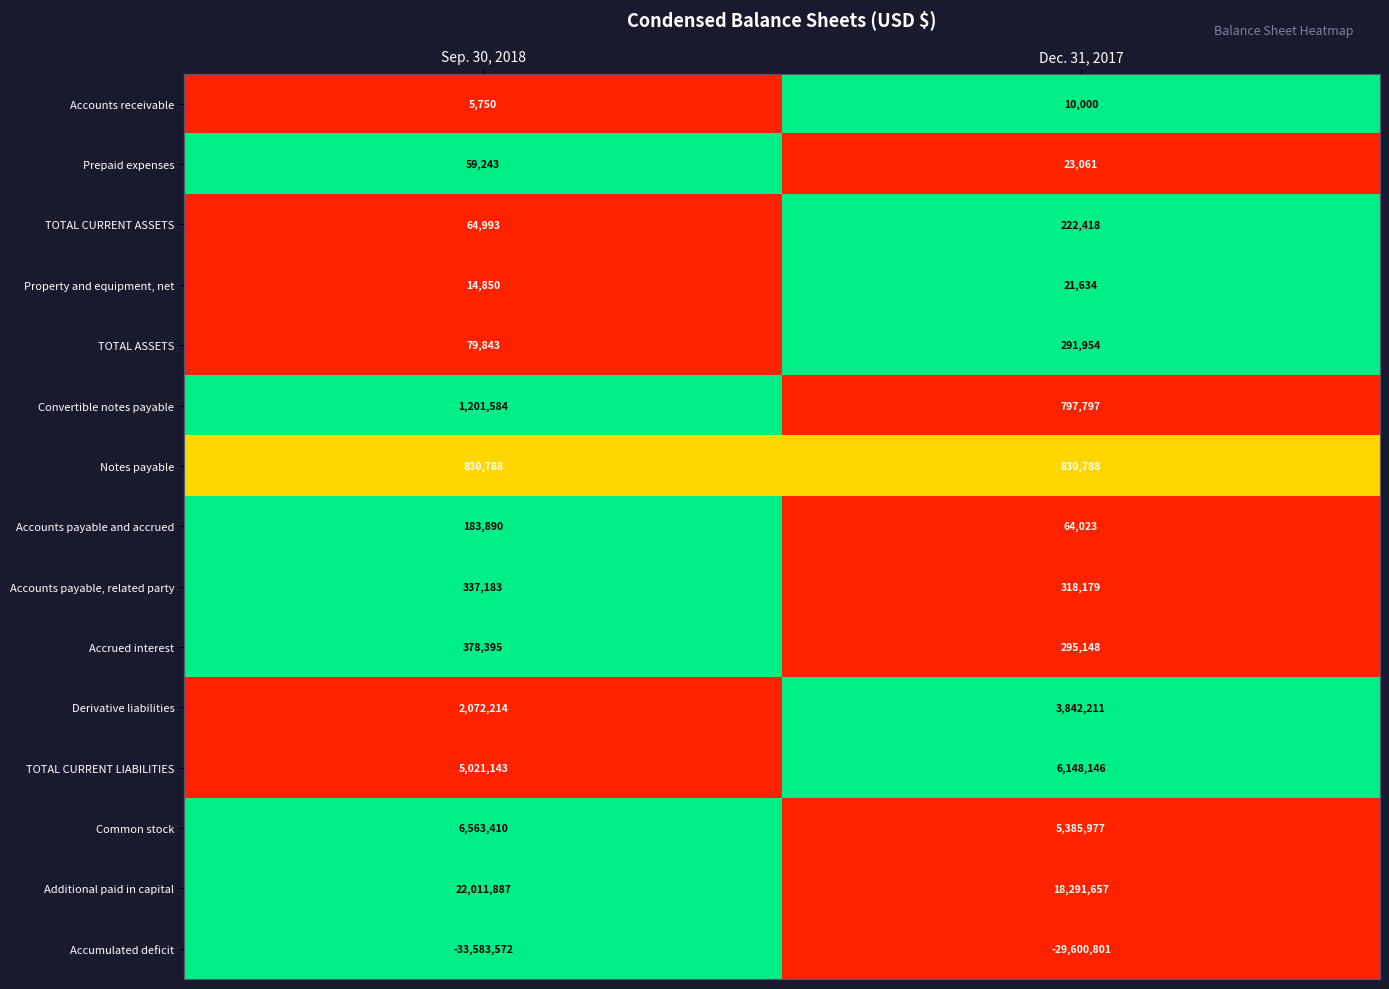

What is the difference between the Derivative liabilities values at Sep. 30, 2018 and Dec. 31, 2017?

1769997